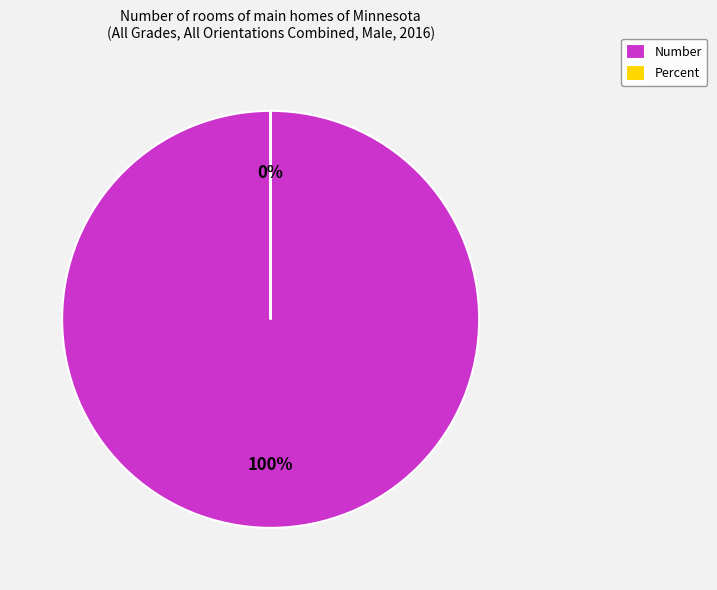

What is the smallest slice in the pie chart?

Percent